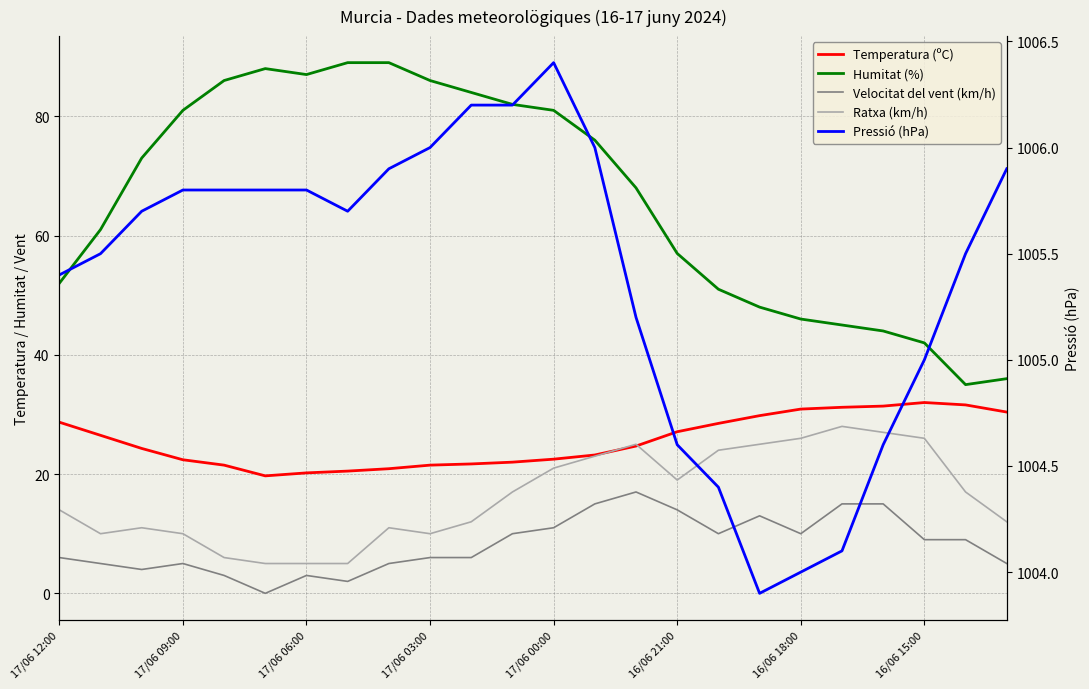

What is the total value across all series at 16/06 21:00?

1121.7